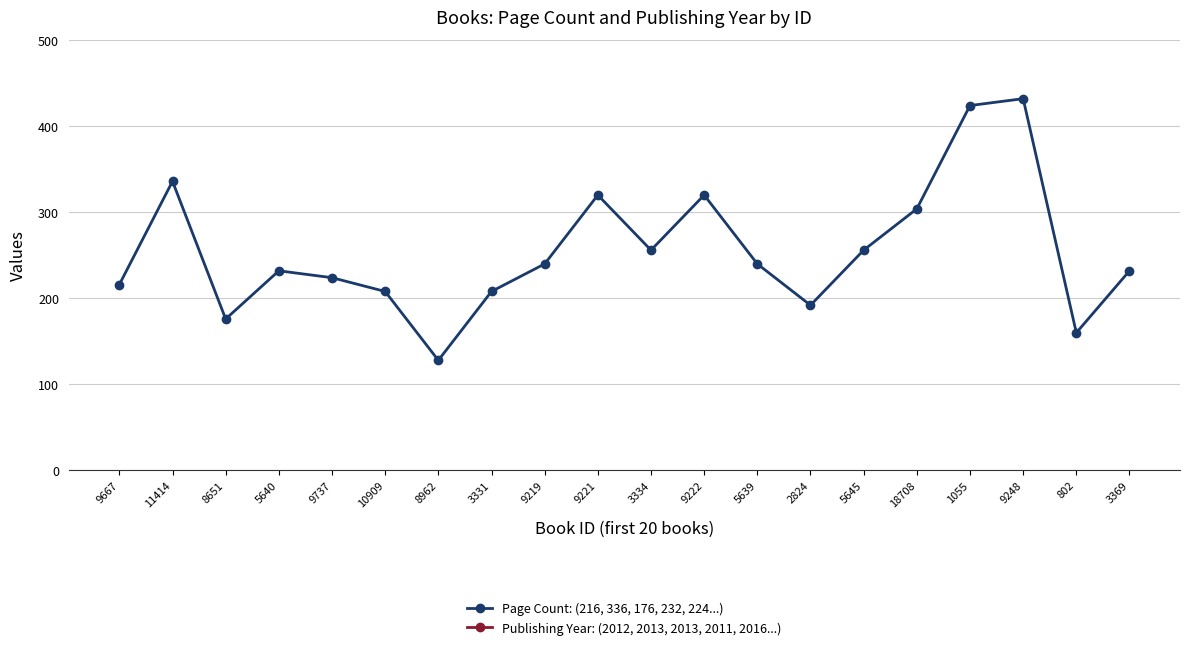

Which series has the widest spread of values?

Page Count: (216, 336, 176, 232, 224...)